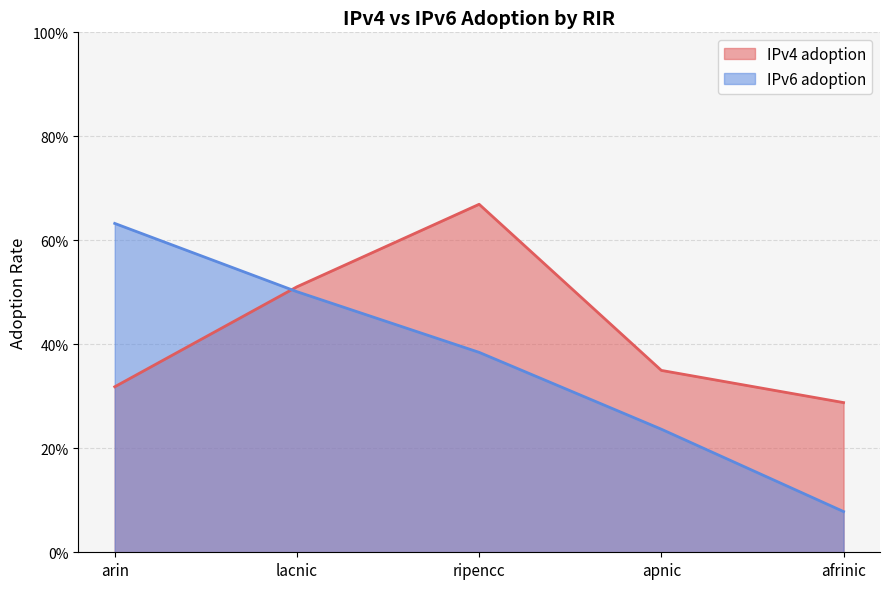

Which series has the widest spread of values?

IPv6 adoption